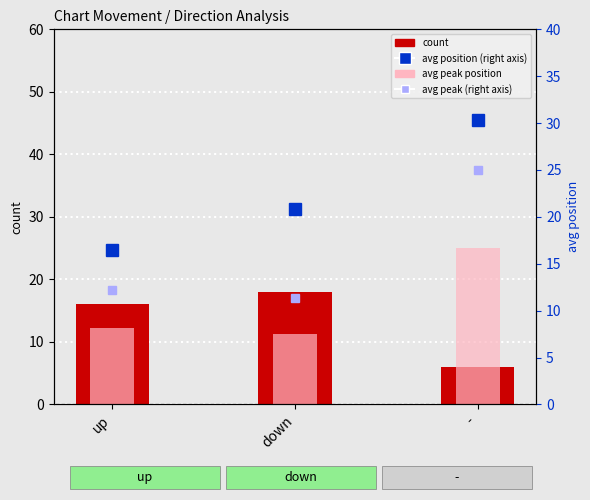

At how many categories does at least one series exceed 15?

3